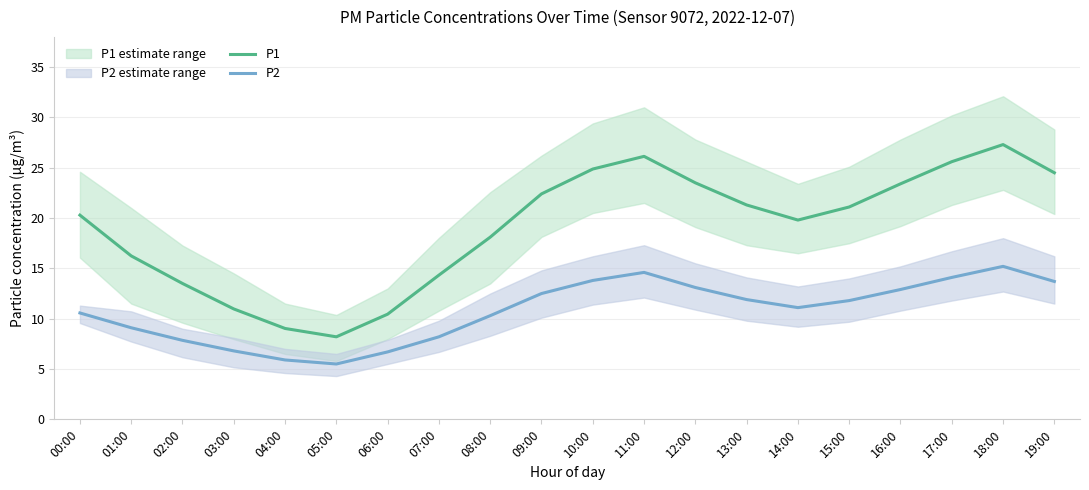

What is the spread (max minus min) of values at 12:00?

10.4